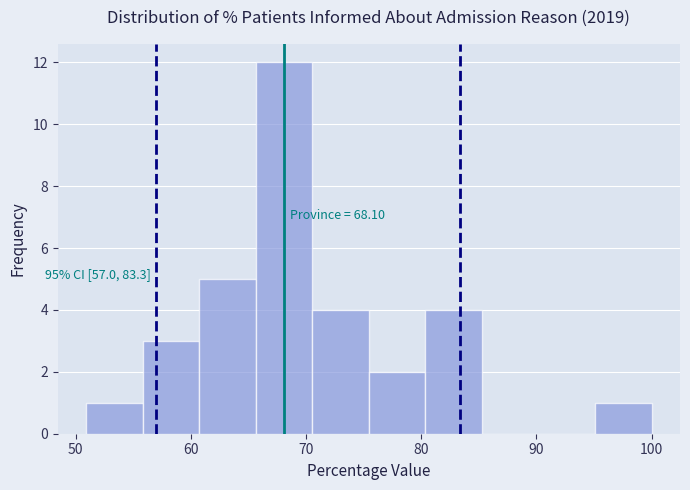

Over which range of the x-axis is the bar tallest?

66 to 71